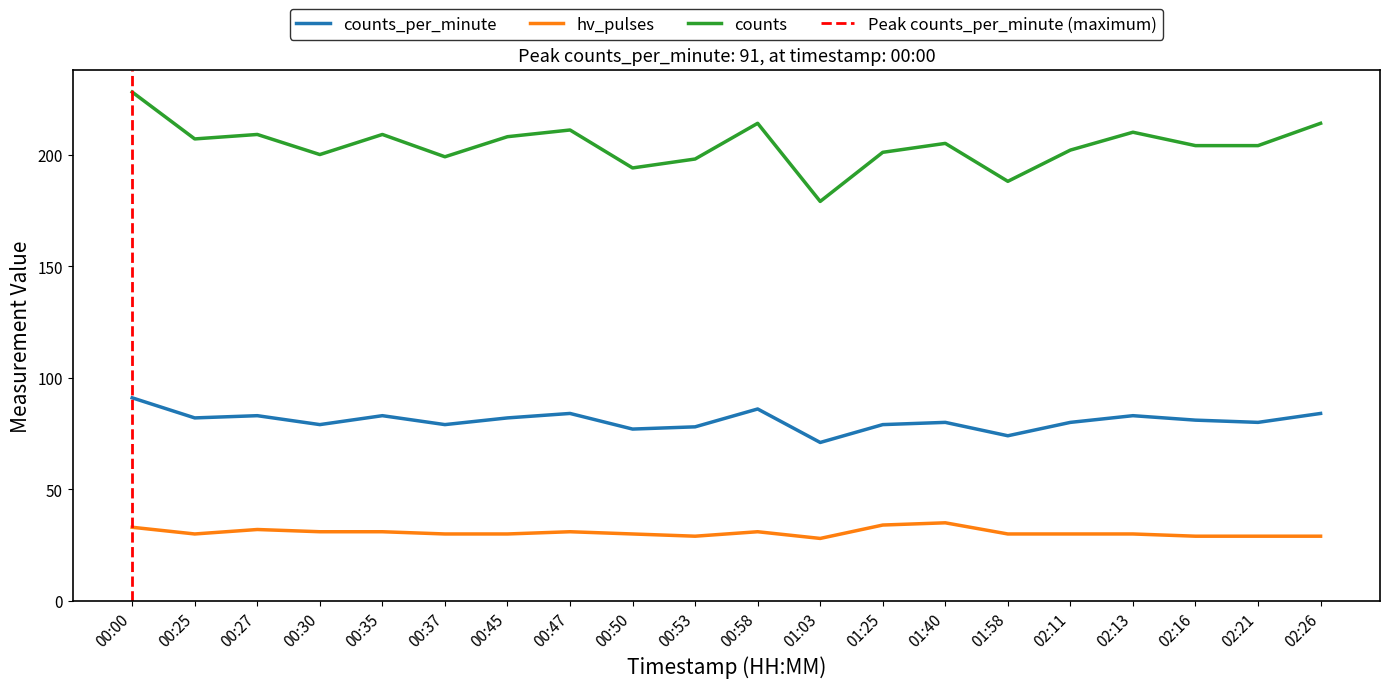

How many interior local valleys does the hv_pulses series have?

3